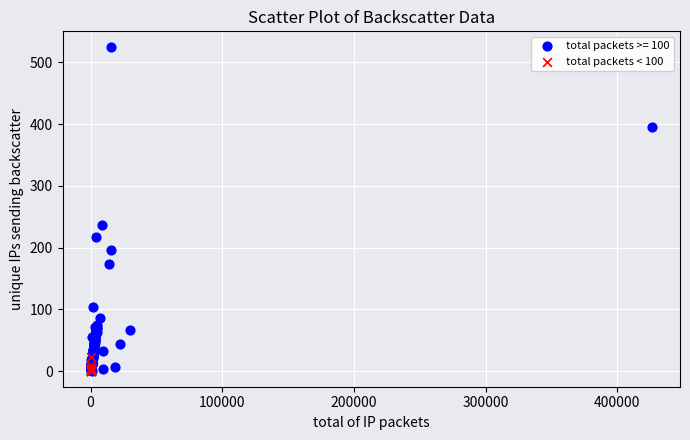

Which series contains the highest Y value?

total packets >= 100